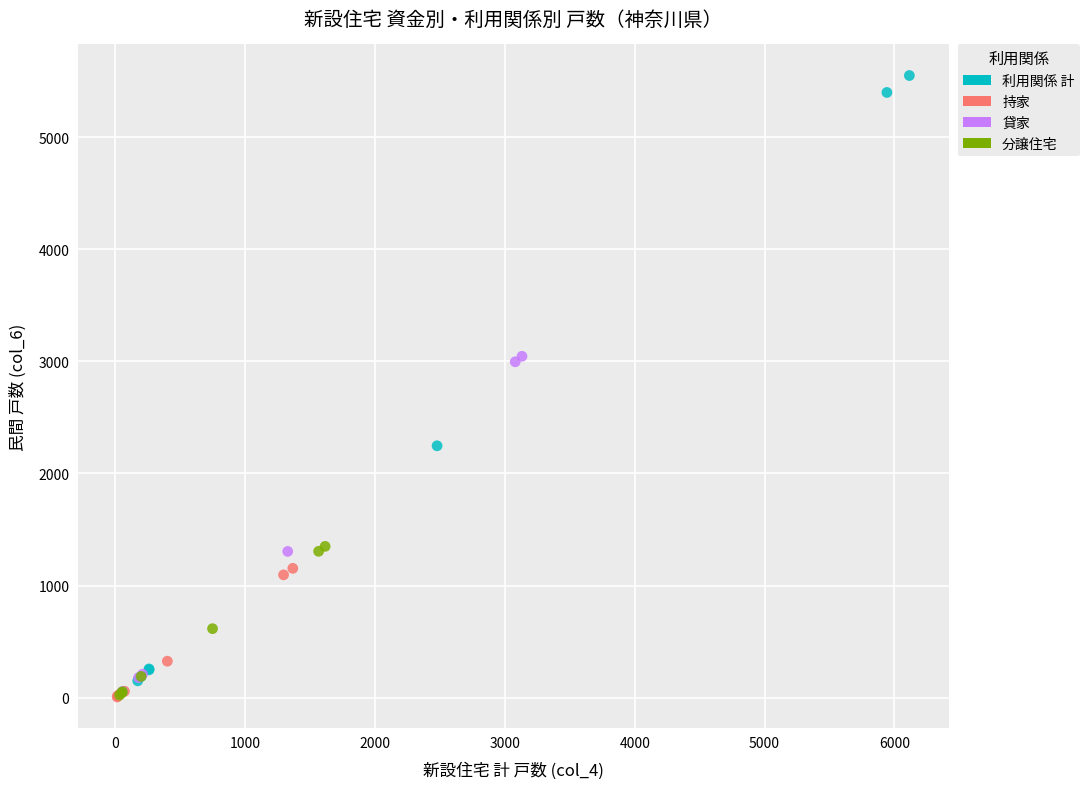

Which series has the largest Y range (max minus min)?

利用関係 計